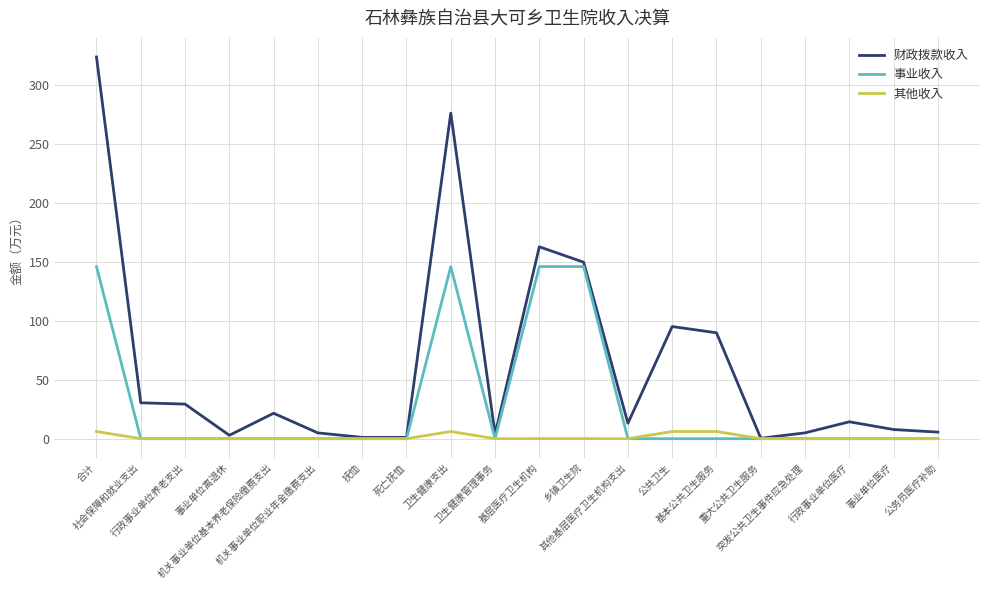

What are all the series names shown in the legend?

财政拨款收入, 事业收入, 其他收入